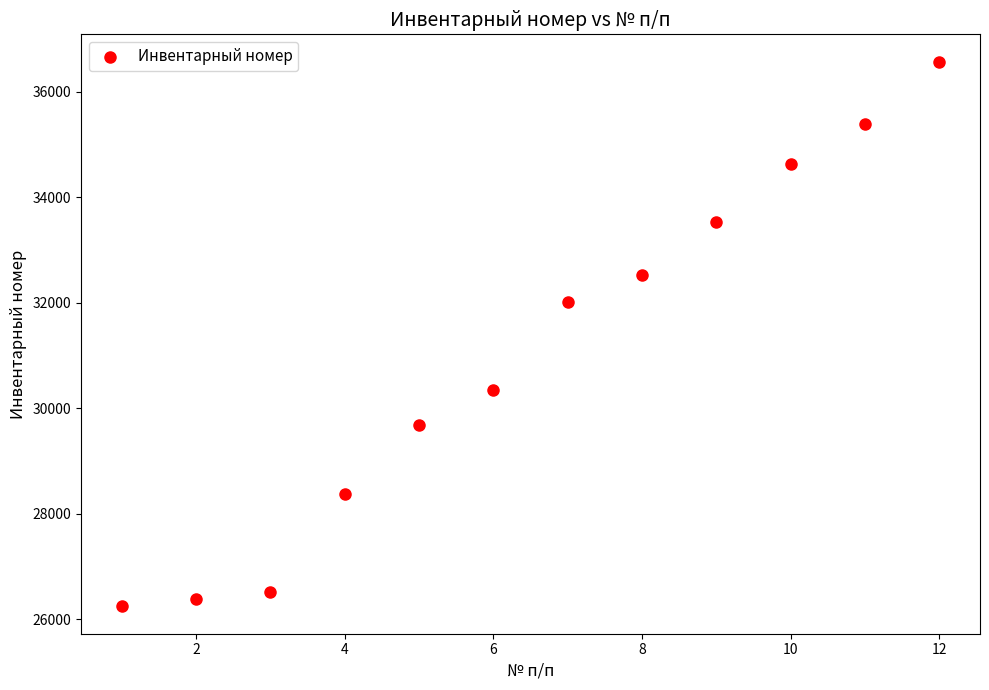

What is the range of X values (max minus min)?

11